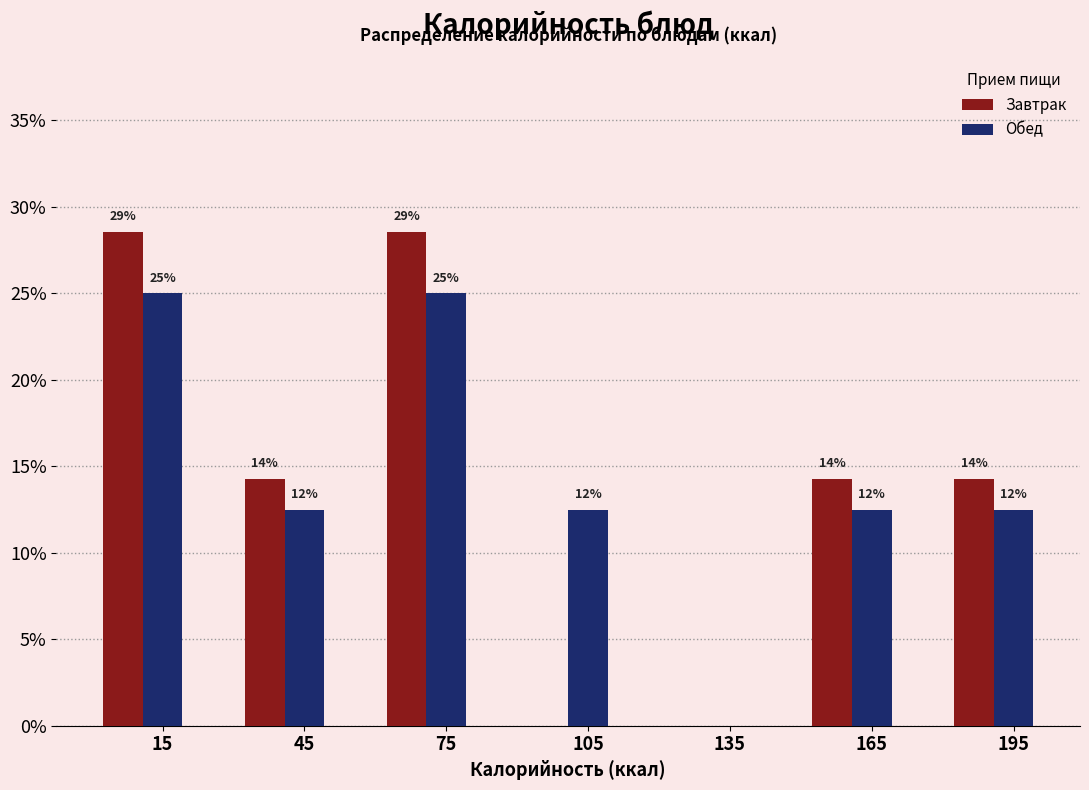

What are all the series names shown in the legend?

Завтрак, Обед